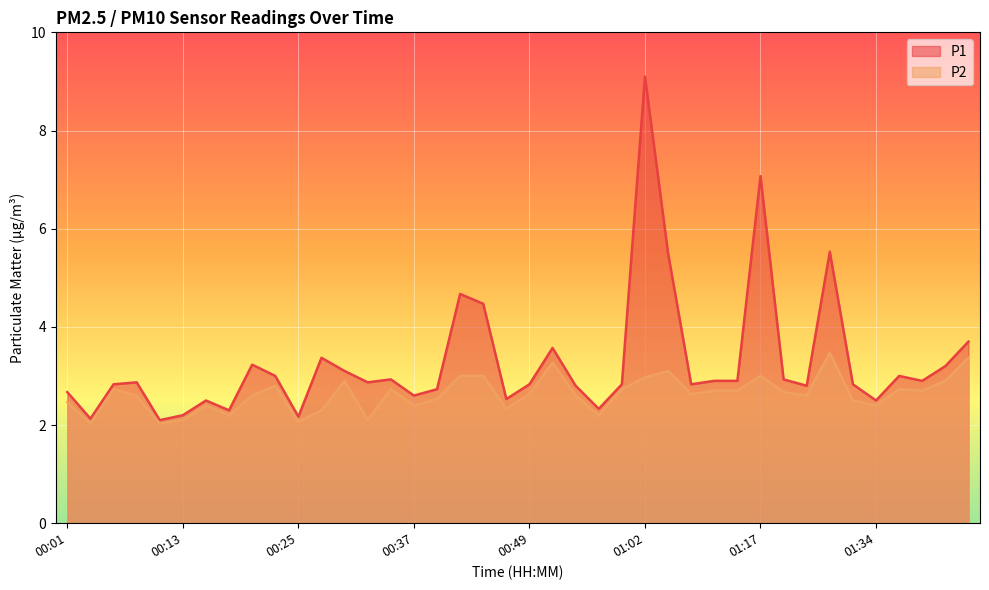

Between 01:27 and 01:02, which is larger?

01:02